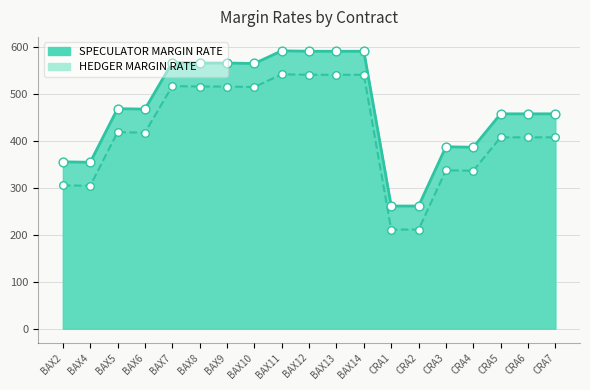

At which category is the sum across all series the highest?

BAX11